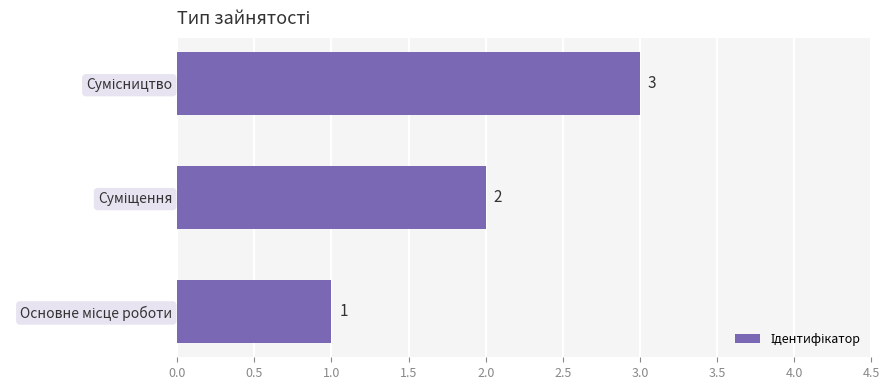

Count the values in the range 1 to 3.

3